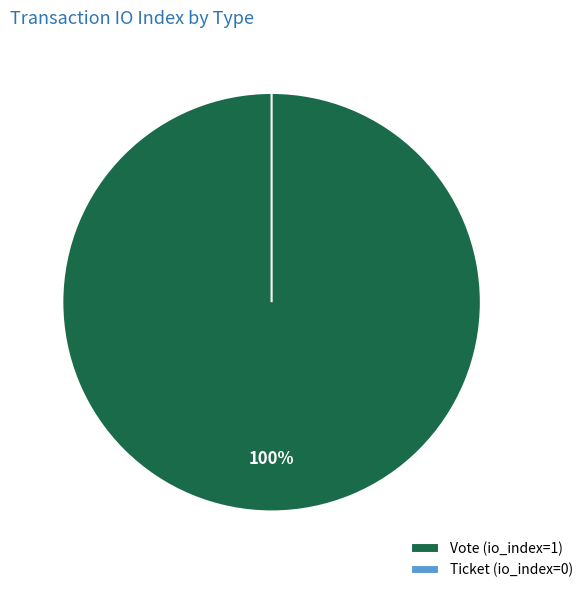

The Vote slice represents 99% of the pie. True or false?

False